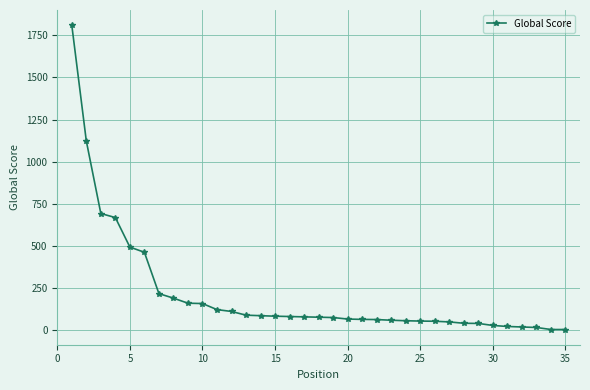

What is the greatest value displayed?

1810